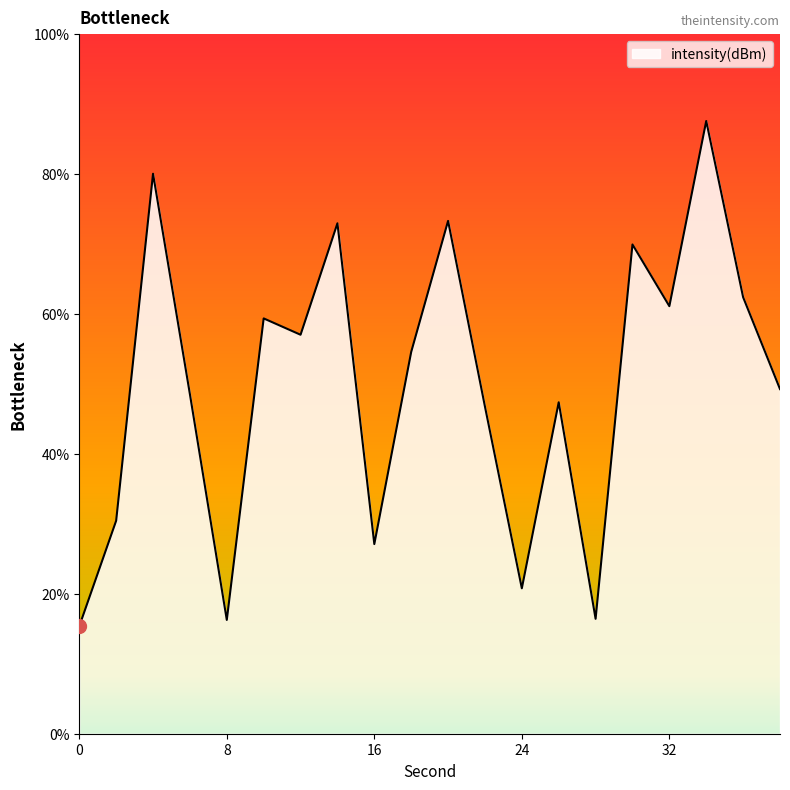

What is the minimum value shown in the chart?

15.4